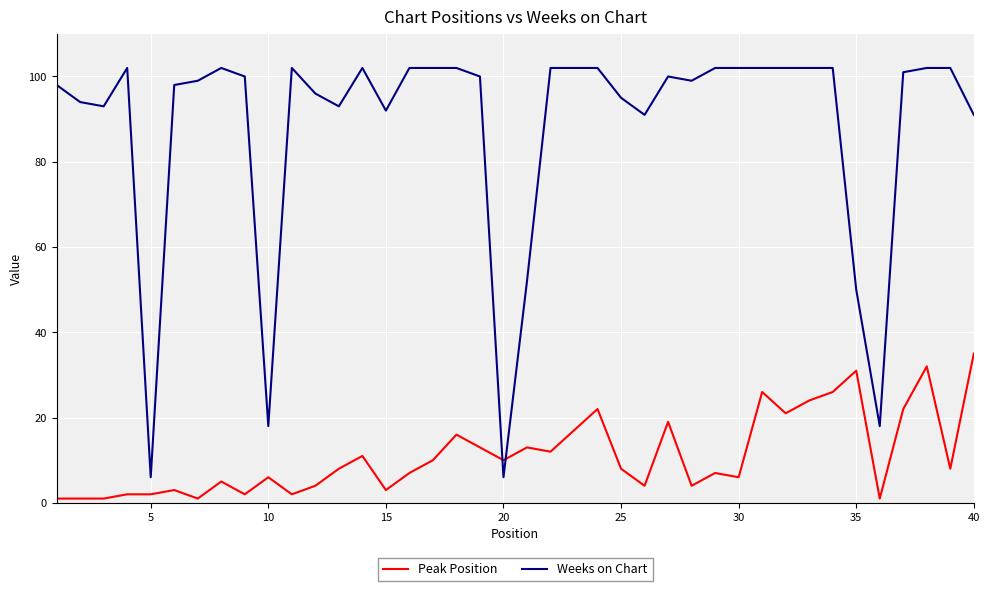

In Weeks on Chart, how many points are lower than both neighbors (excluding endpoints)?

9